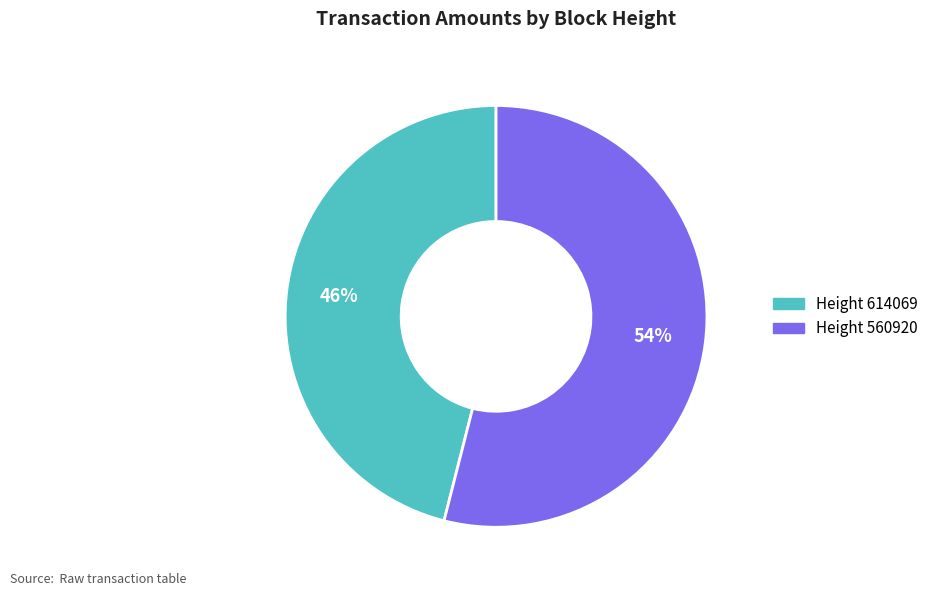

Is there any slice that represents more than half of the pie?

Yes